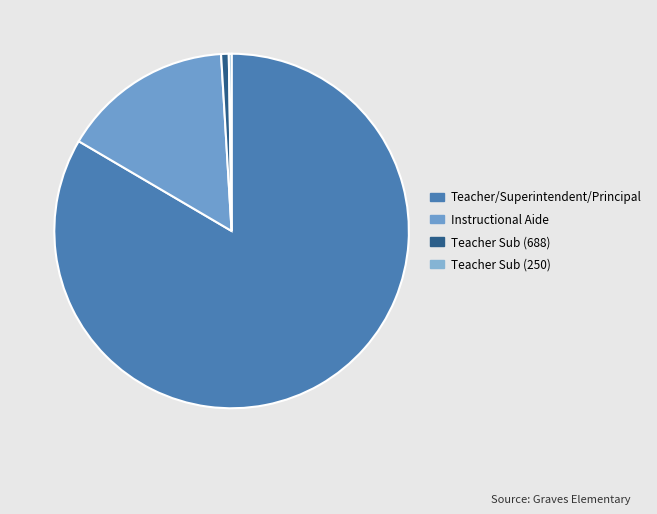

Count the number of slices in the pie.

4